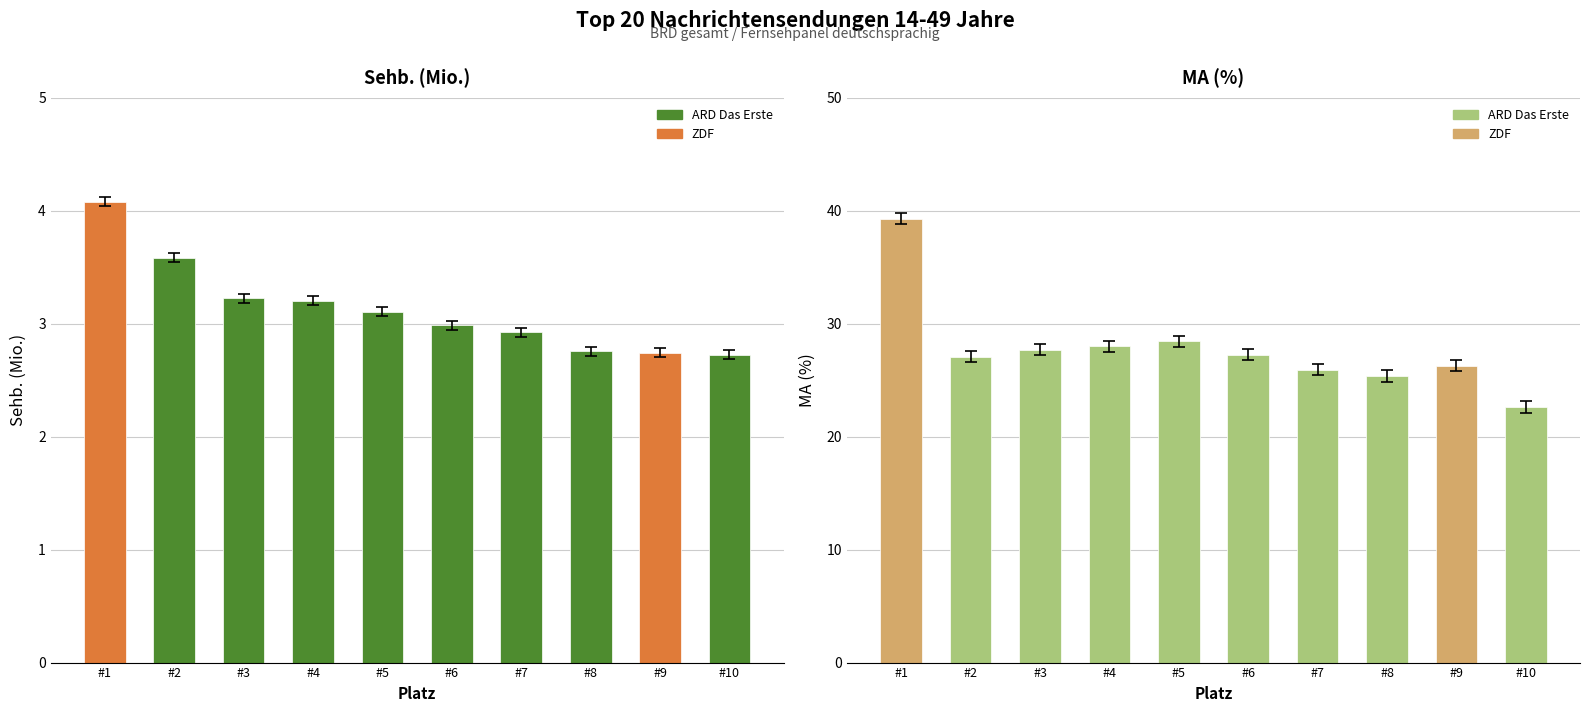

What is the approximate value of Sehb. (Mio.) at #1?

4.1